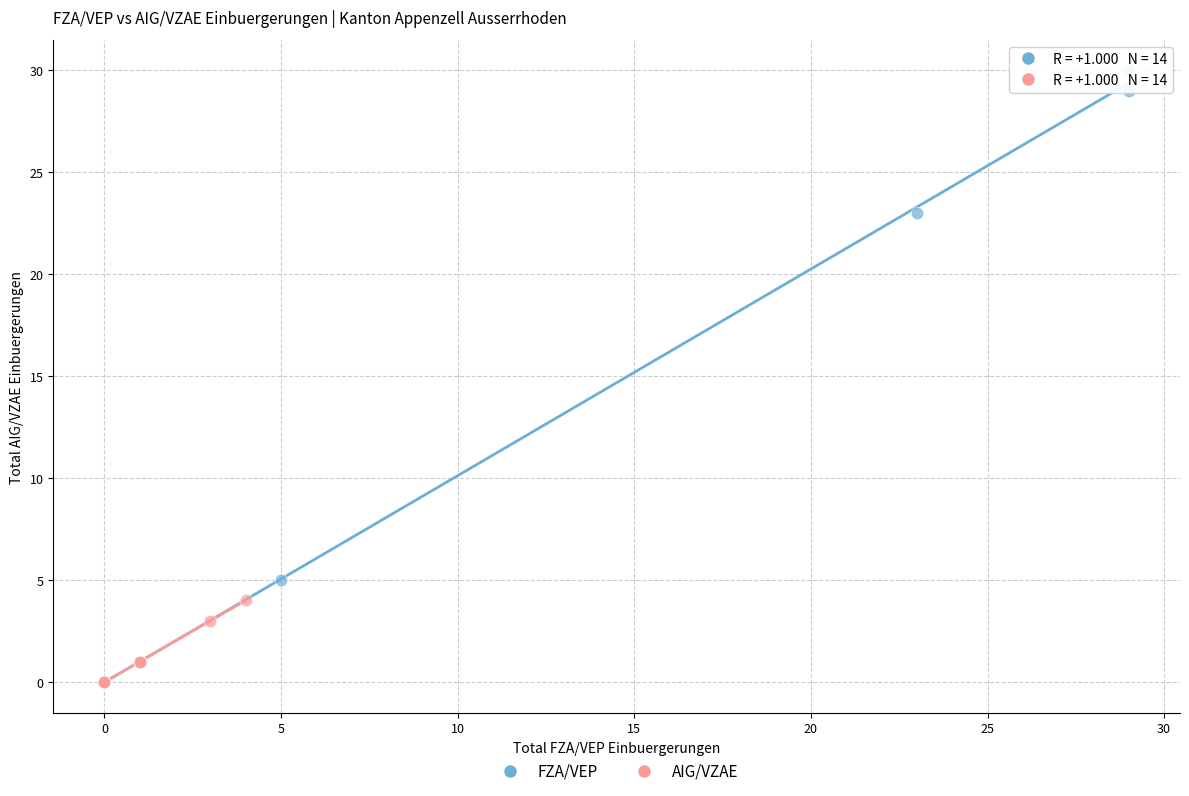

Which series contains the highest Y value?

FZA/VEP